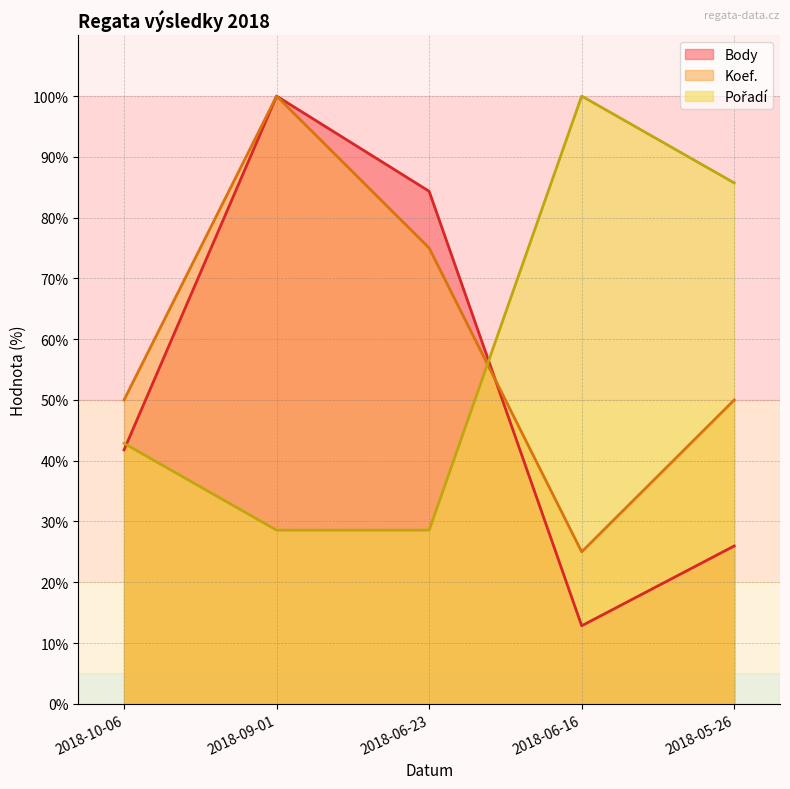

What is the sum of the Koef. values at 2018-05-26 and 2018-10-06?

100.0